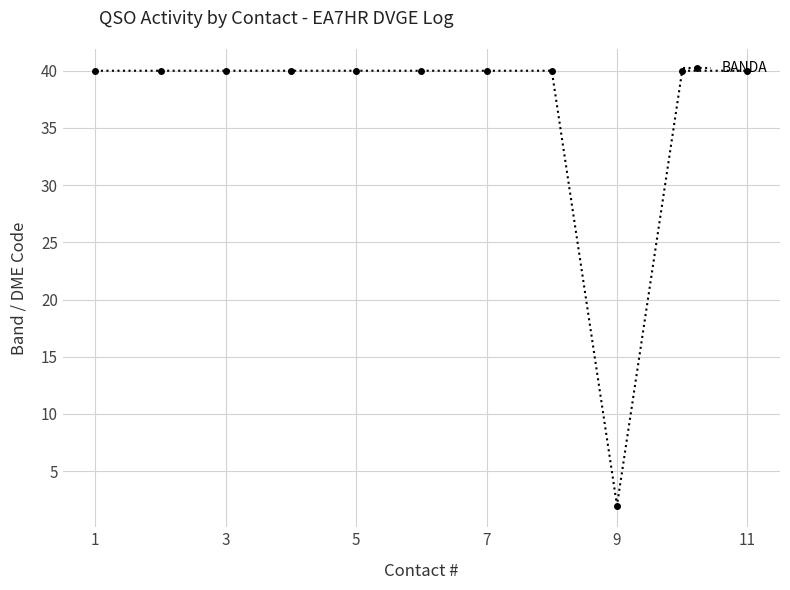

What is the maximum value shown in the chart?

40